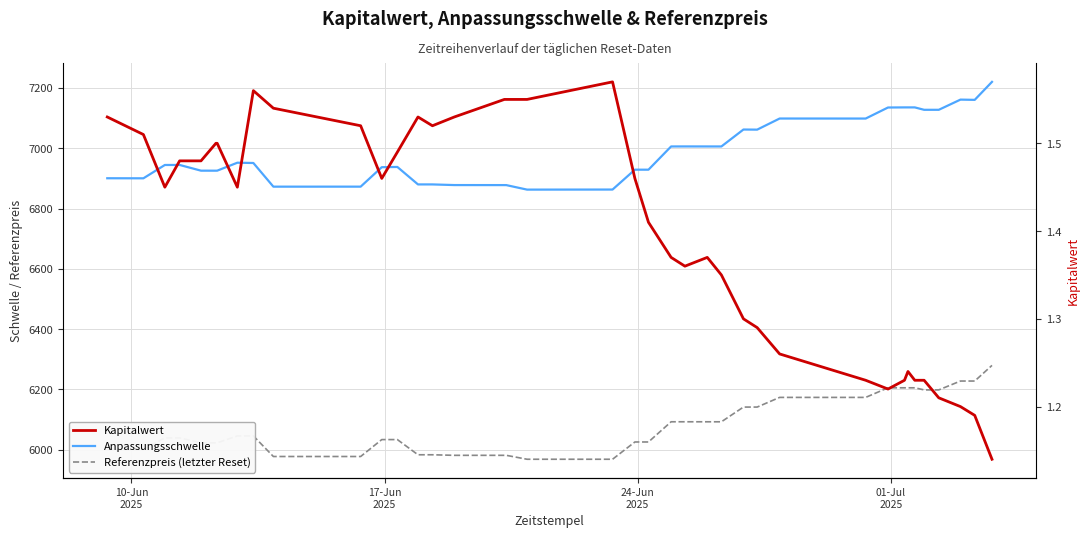

Reading left to right, list all the values displayed in this chart.

Anpassungsschwelle: 6900.4	6900.2	6944.4	6944.6	6925.6	6925.5	6925.6	6952.0	6951.0	6872.5	6872.5	6937.1	6937.9	6879.9	6879.9	6877.8	6877.7	6877.7	6862.7	6862.9	6928.8	6928.8	7005.9	7006.0	7005.9	7005.9	7062.1	7061.7	7098.6	7098.5	7135.2	7135.5	7135.5	7135.5	7127.6	7127.6	7161.4	7160.6	7220.3
Referenzpreis (letzter Reset): 6000.4	6000.4	6038.8	6038.8	6022.3	6022.2	6022.3	6045.3	6045.3	5977.0	5977.0	6033.1	6033.1	5982.7	5982.7	5980.9	5980.9	5980.9	5967.8	5967.8	6025.2	6025.2	6092.2	6092.2	6092.2	6092.2	6141.0	6141.0	6173.1	6173.1	6204.9	6204.9	6204.9	6204.9	6198.0	6198.0	6227.4	6227.4	6279.4
Kapitalwert: 1.5	1.5	1.4	1.5	1.5	1.5	1.5	1.4	1.6	1.5	1.5	1.5	1.5	1.5	1.5	1.5	1.6	1.6	1.6	1.6	1.5	1.4	1.4	1.4	1.4	1.4	1.3	1.3	1.3	1.2	1.2	1.2	1.2	1.2	1.2	1.2	1.2	1.2	1.1